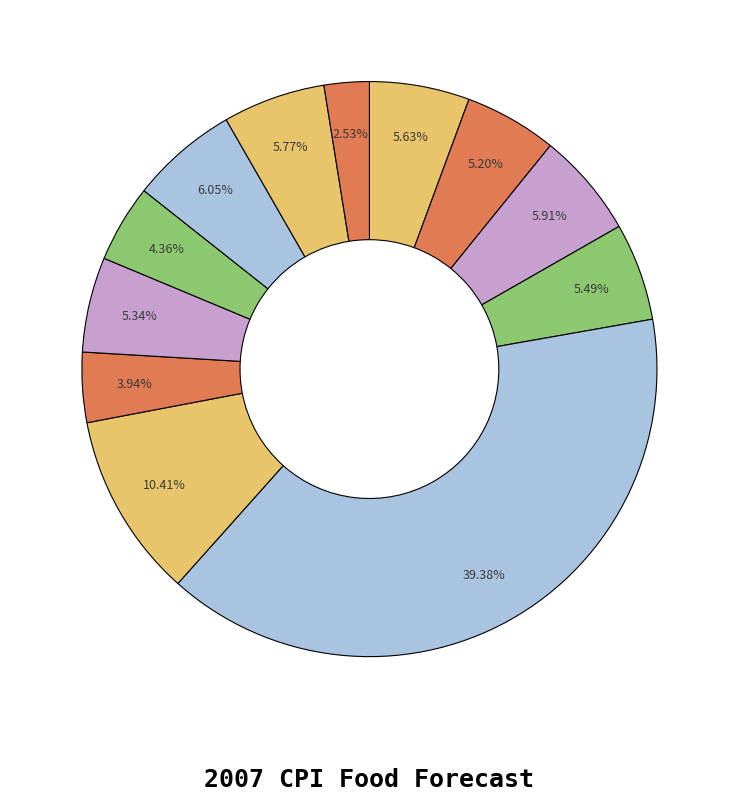

How many segments does this pie chart have?

12